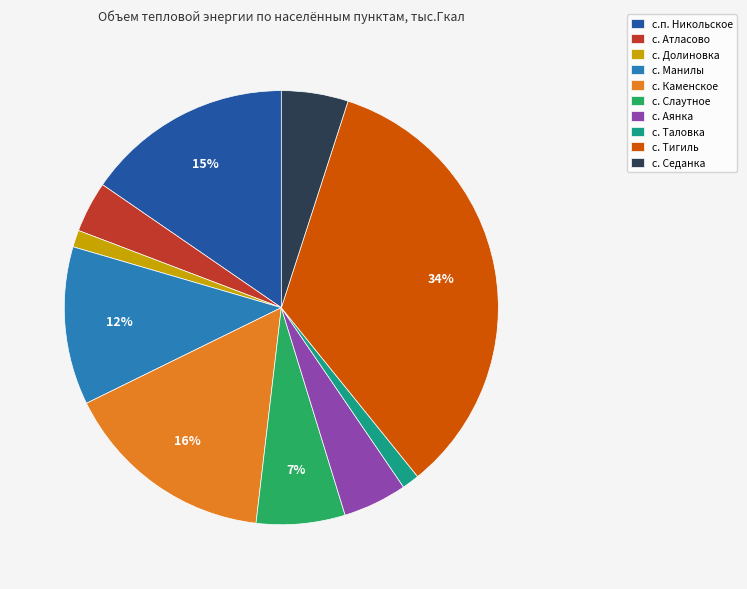

The с. Тигиль slice represents 34% of the pie. True or false?

True